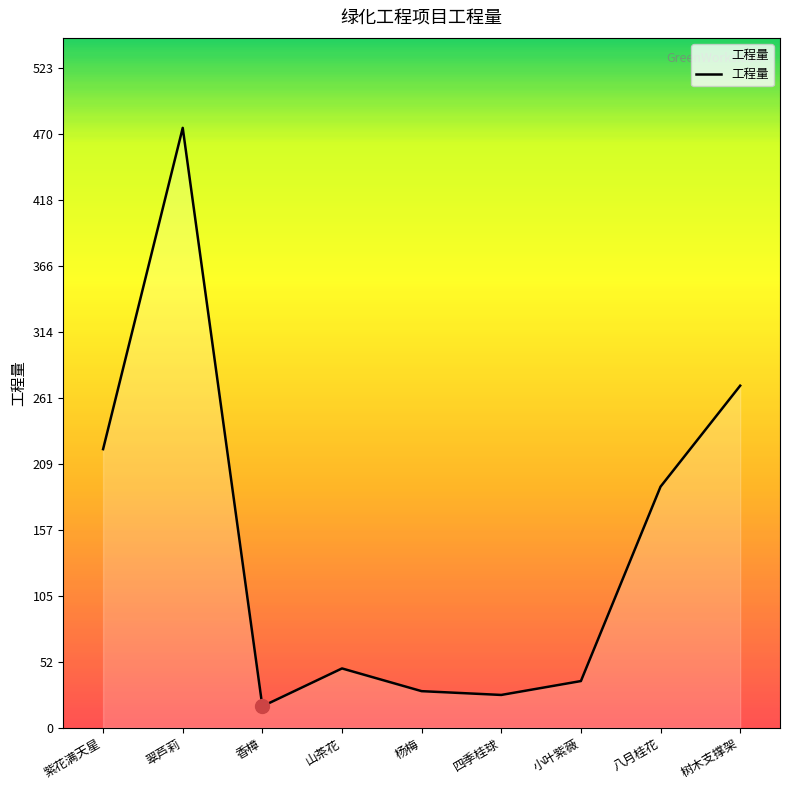

What is the ratio of the value at 山茶花 to the value at 翠芦莉?

0.1